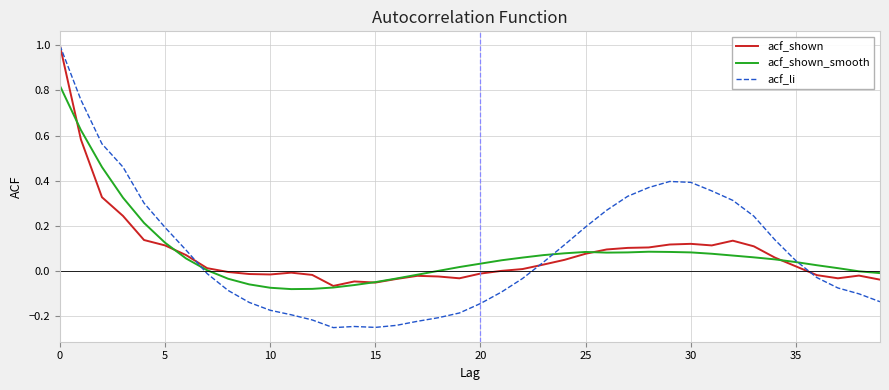

What is the greatest value displayed?

1.0